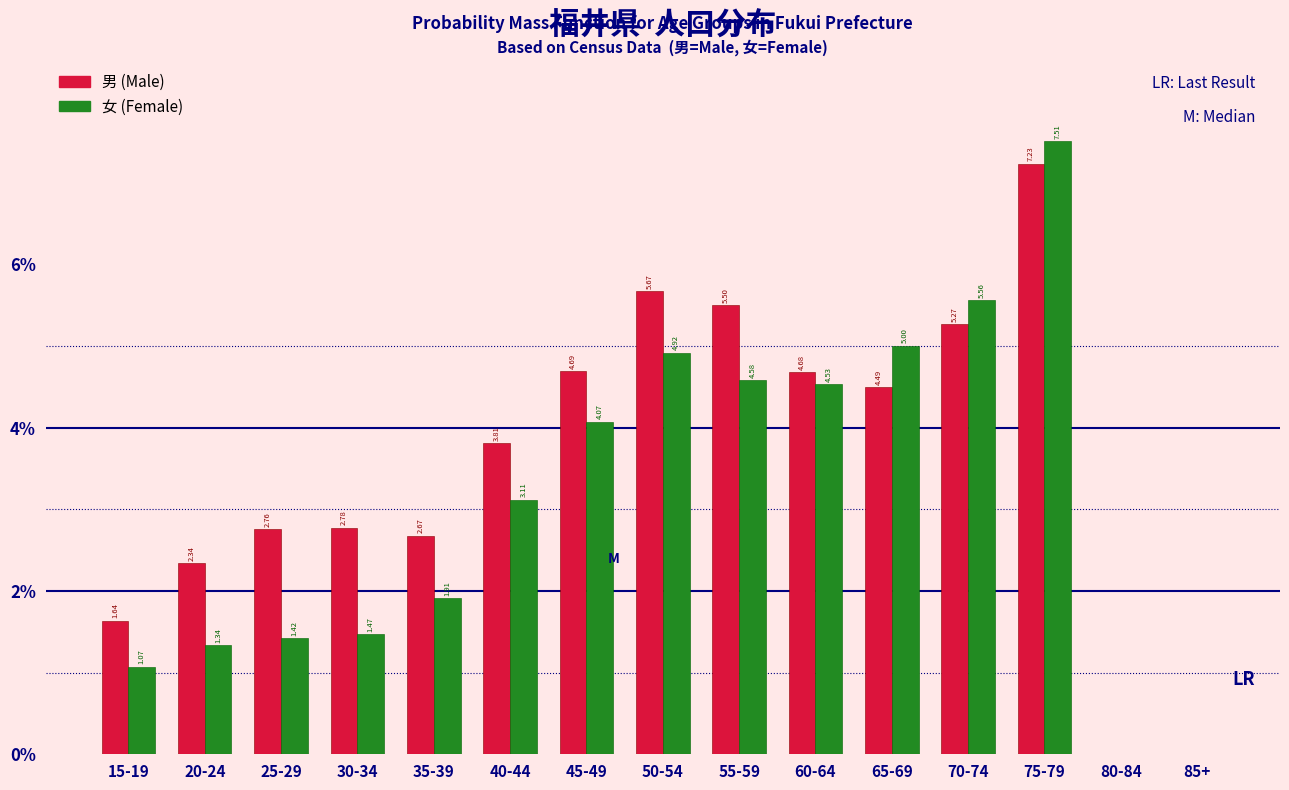

Between 55-59 and 85+, which series saw the biggest shift?

男 (Male)